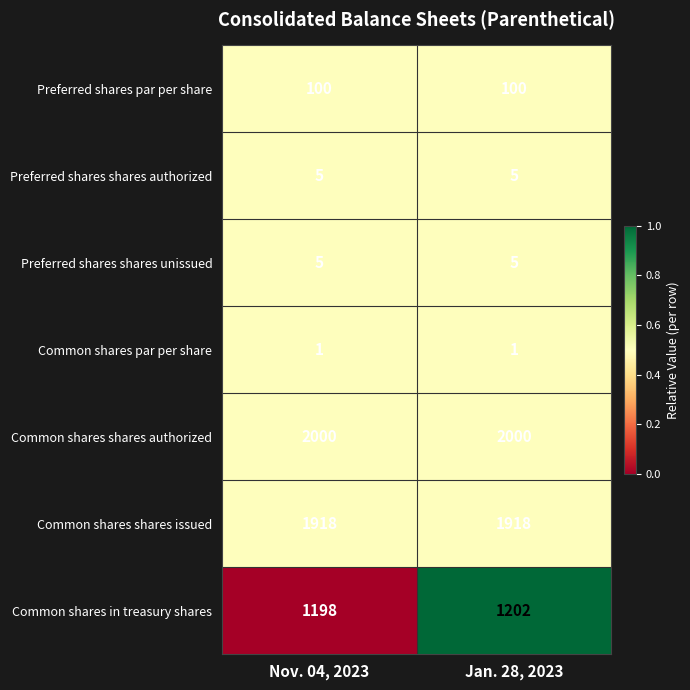

Read the Preferred shares shares unissued value at Nov. 04, 2023.

5